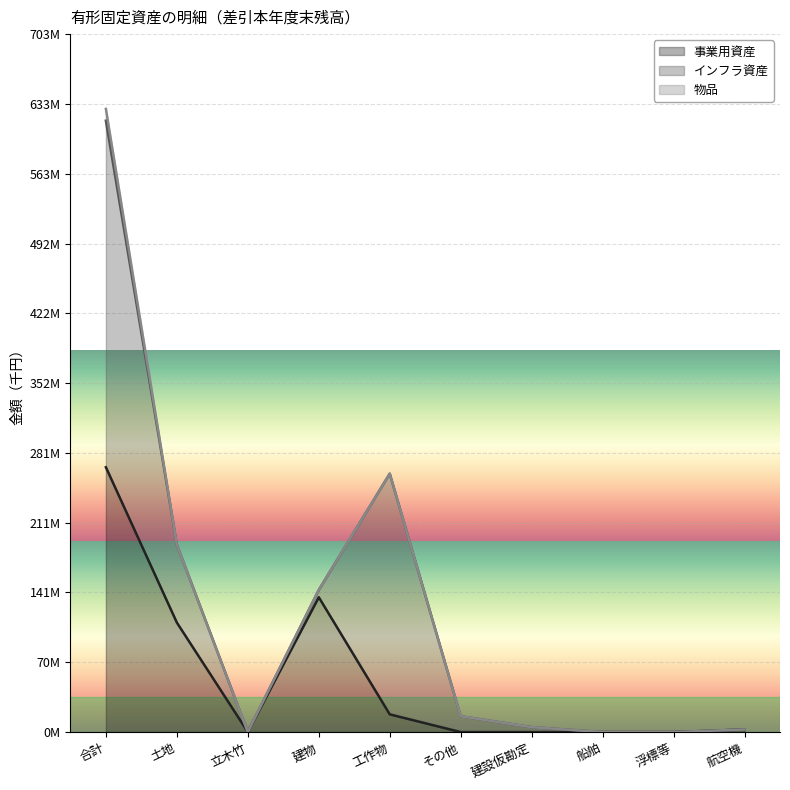

What is the sum of all 事業用資産 values?

533655204